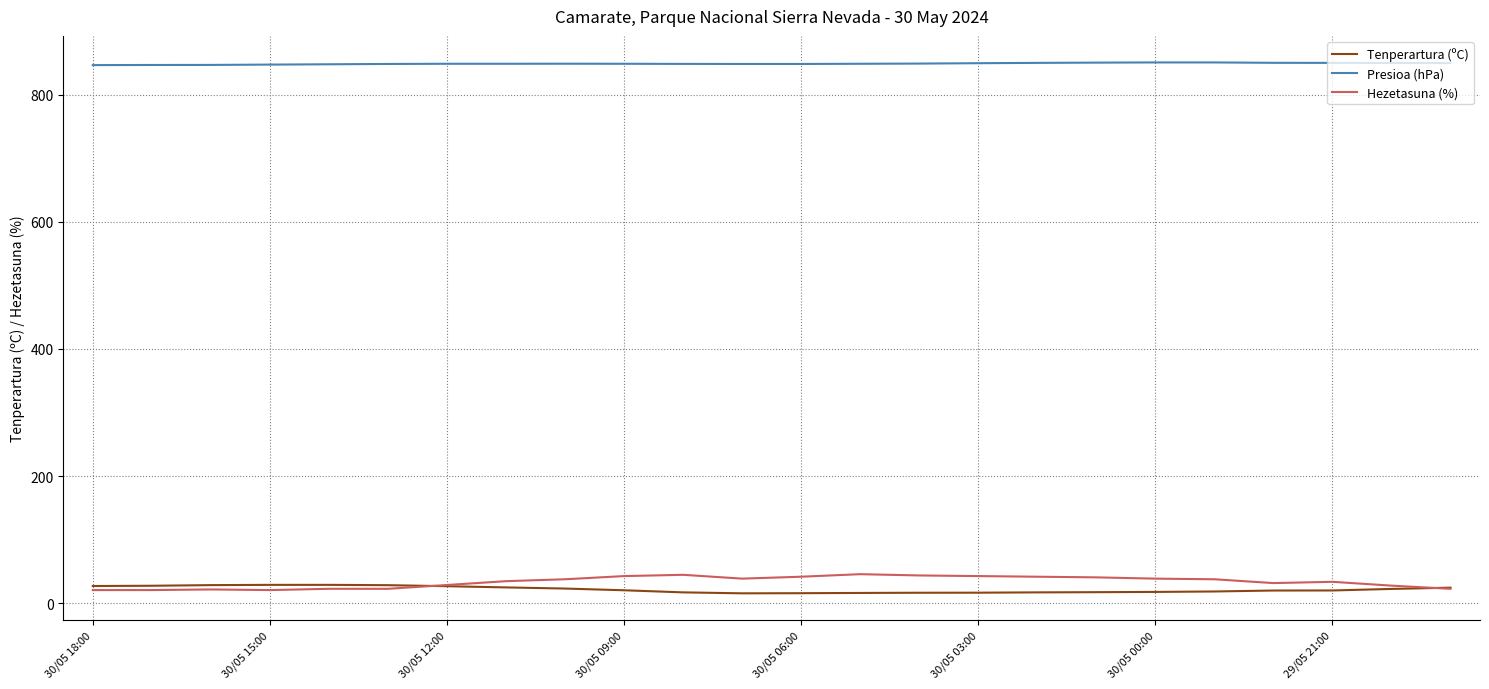

Is this an area chart (filled region under the line)?

No